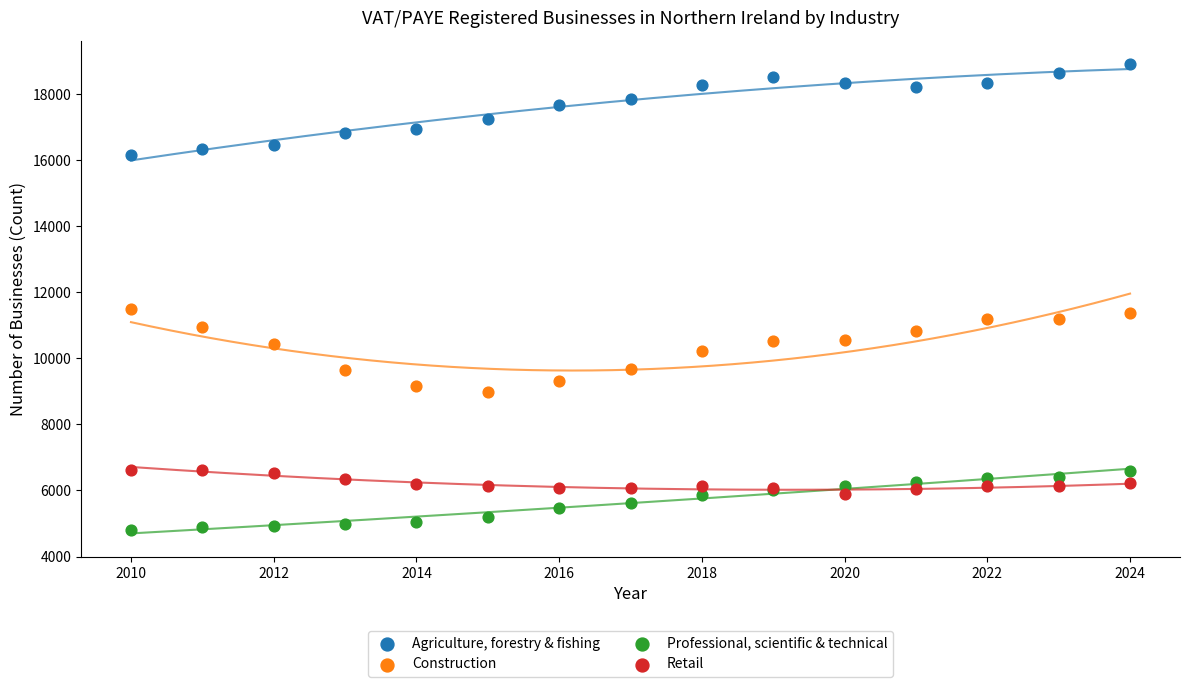

Which series contains the lowest Y value?

Professional, scientific & technical